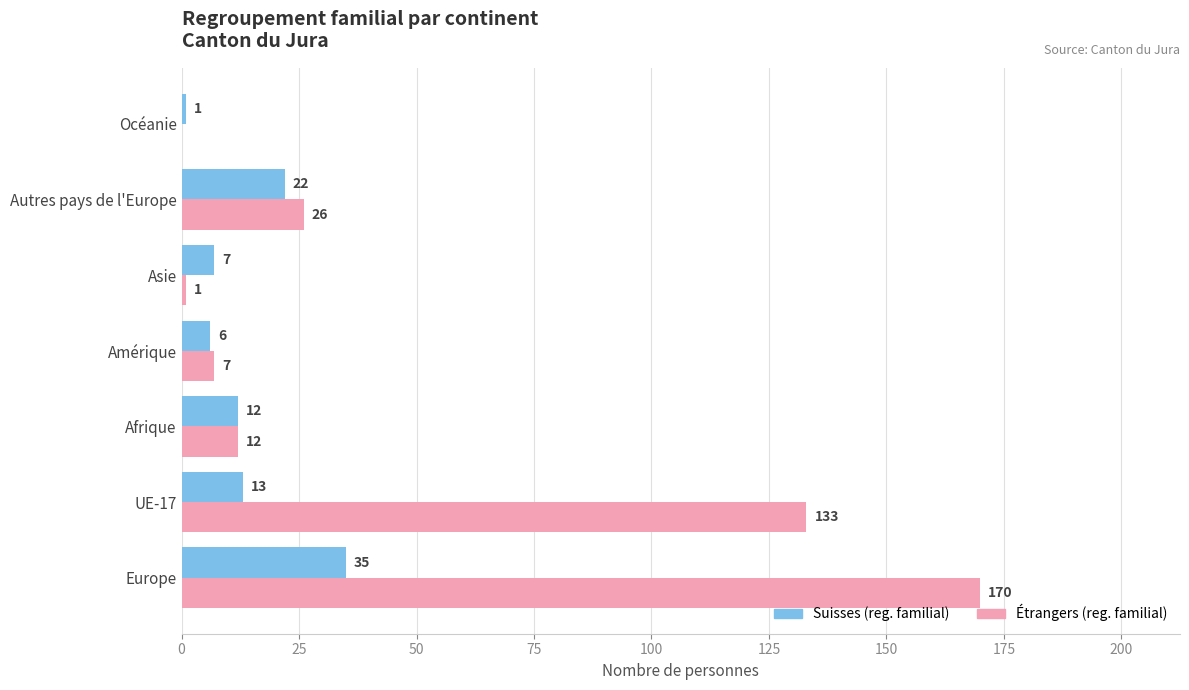

Which series has the largest total across all categories?

Étrangers (reg. familial)